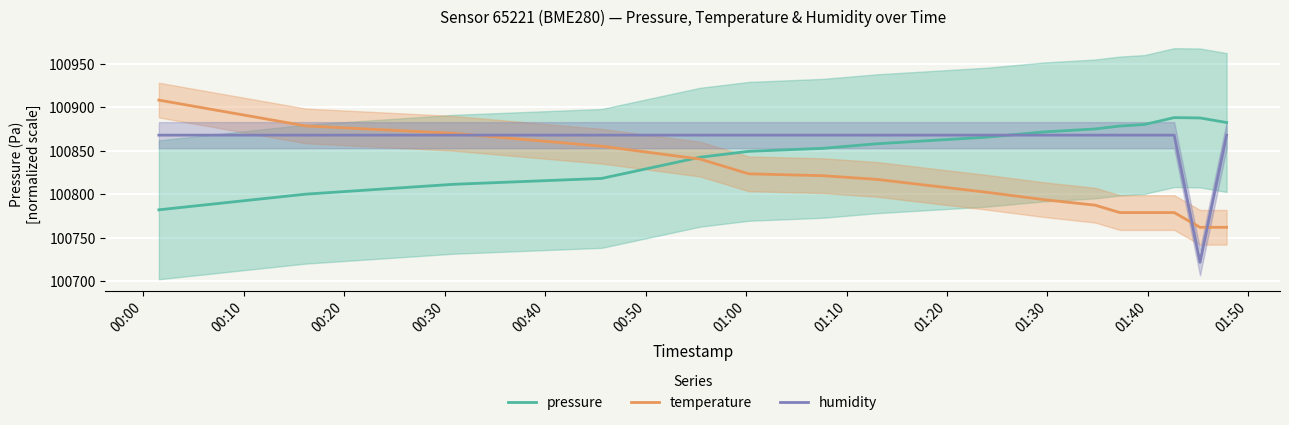

Is this an area chart (filled region under the line)?

No